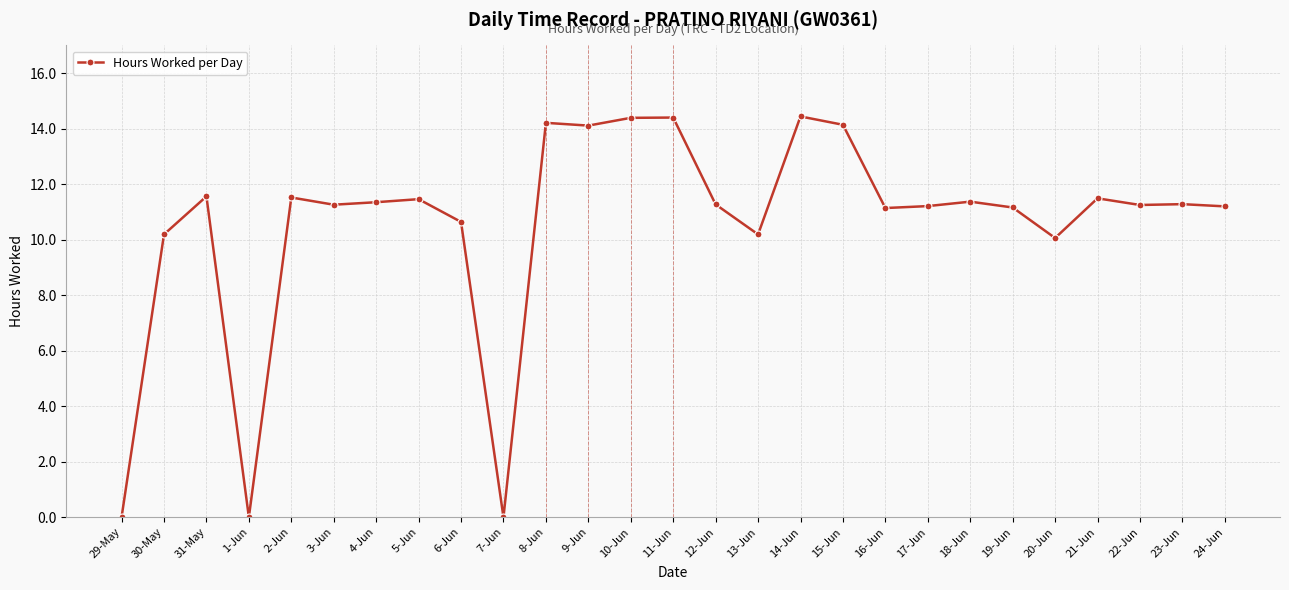

Does the chart display data point markers on the line(s)?

Yes